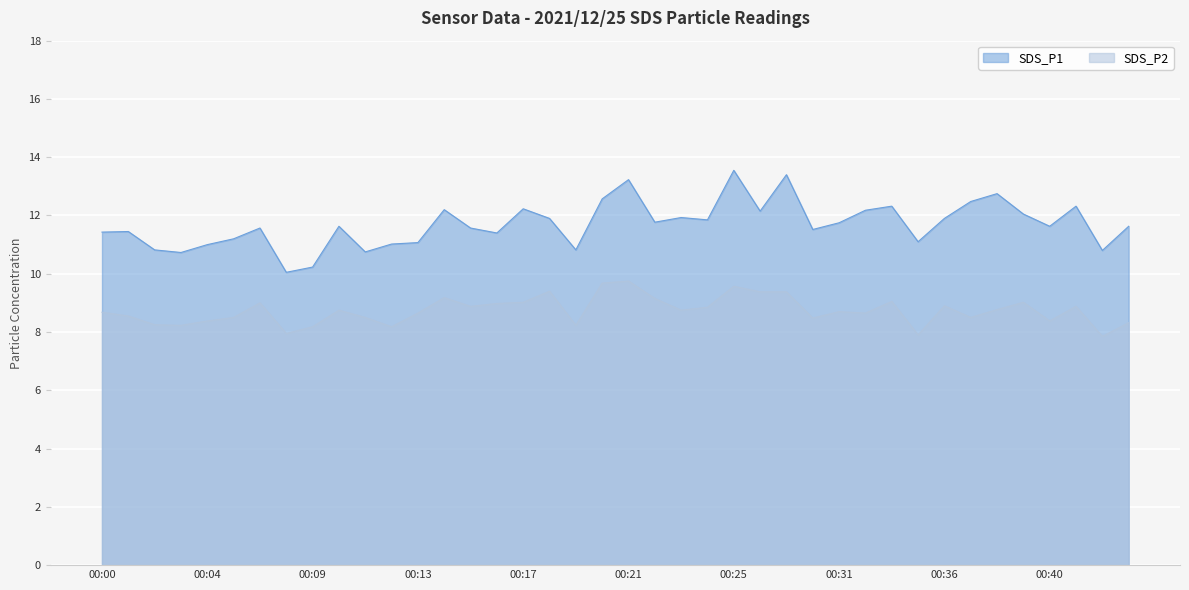

Which series has the largest range (max minus min)?

SDS_P1